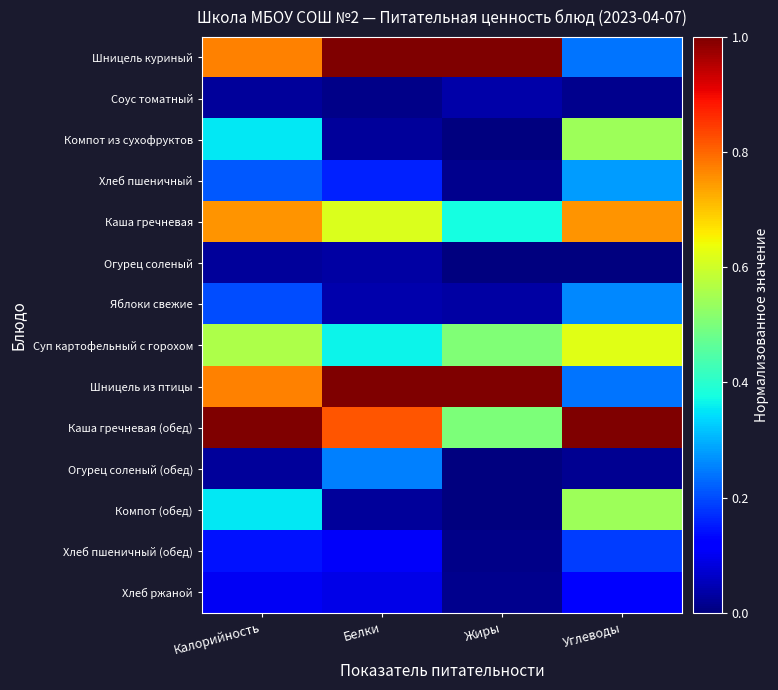

Which category has the highest value across all series?

Белки